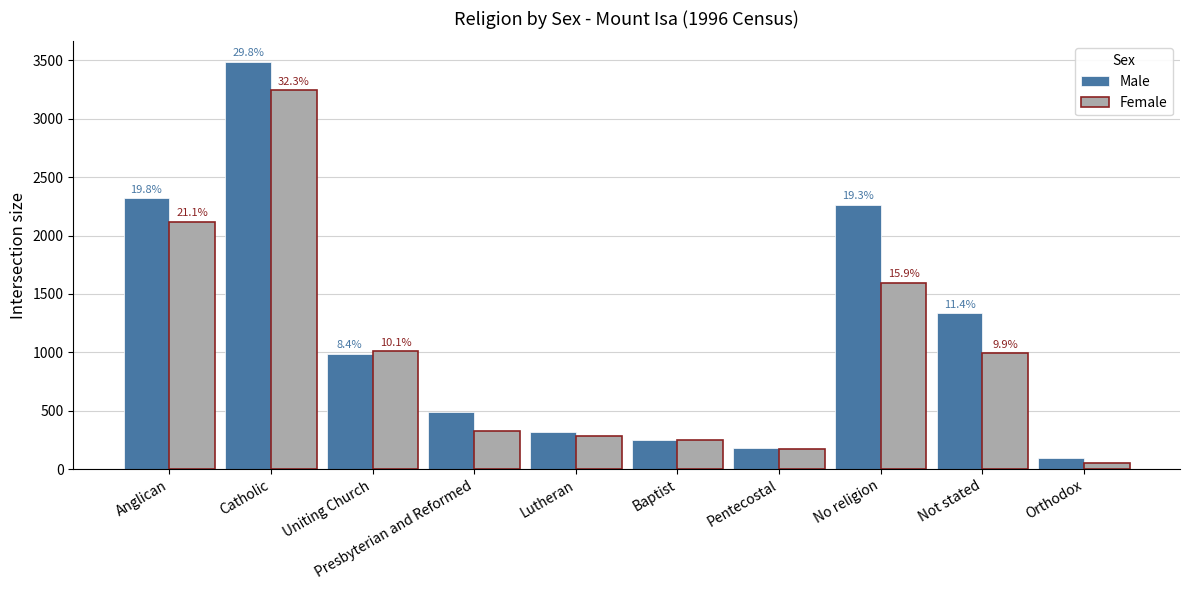

How many bars are there in total?

20